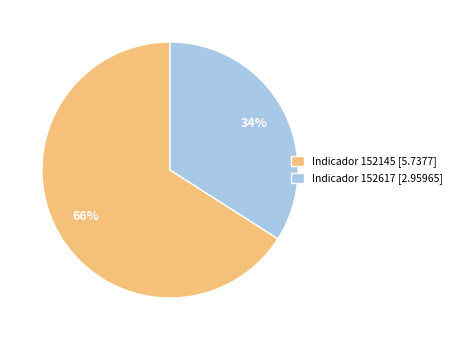

What percentage is the Indicador 152617 [2.95965] slice, to the nearest percent?

34%